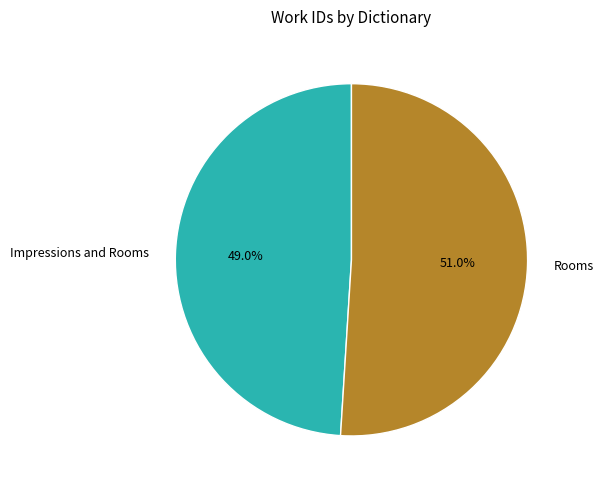

Does any single category account for the majority?

Yes